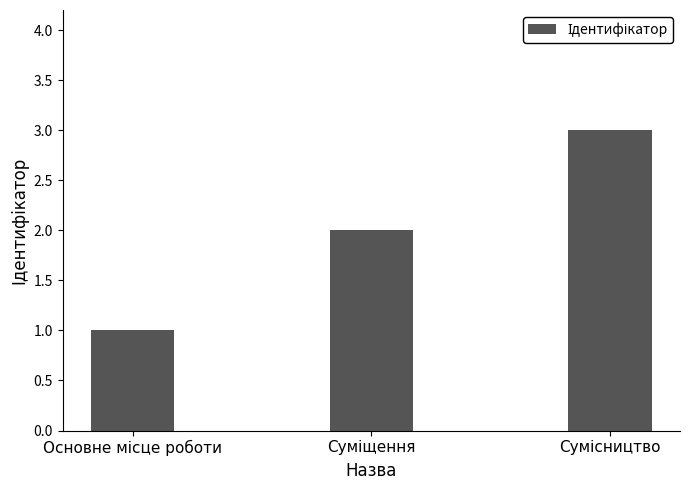

What is the sum of all values?

6